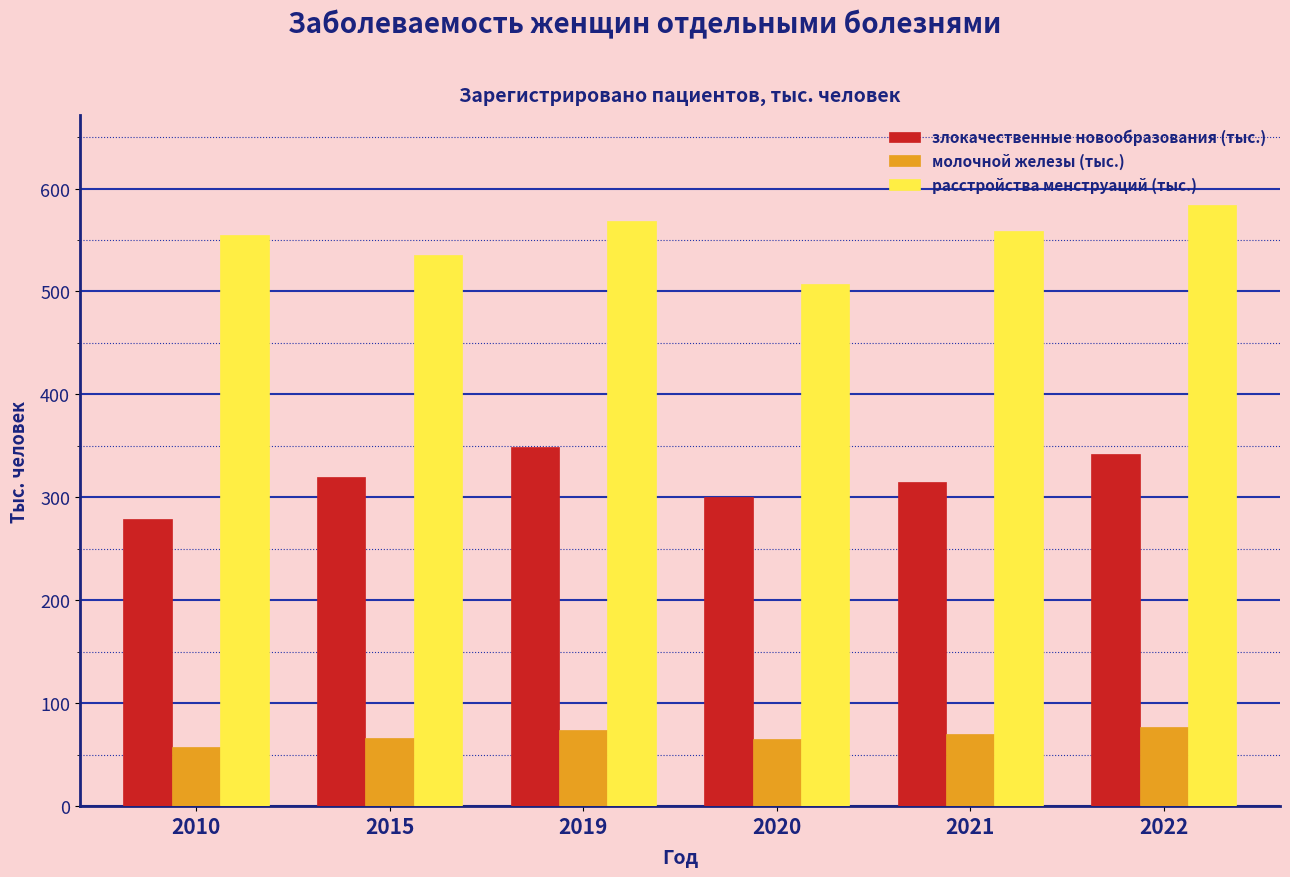

At 2010, list the series in order from smallest to largest.

молочной железы (тыс.), злокачественные новообразования (тыс.), расстройства менструаций (тыс.)